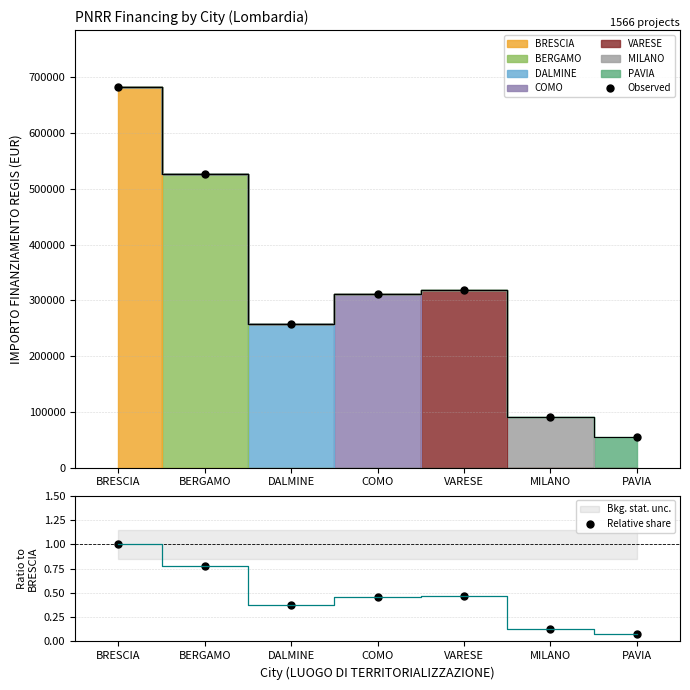

What is the difference between the Relative share values at PAVIA and MILANO?

0.1